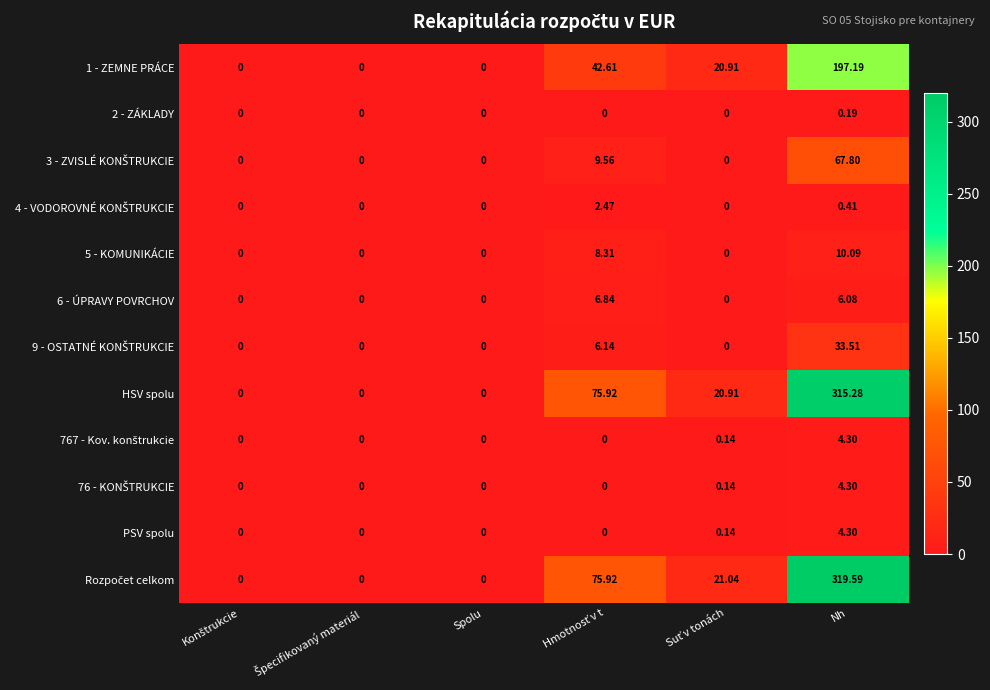

Which category has the highest value across all series?

Nh